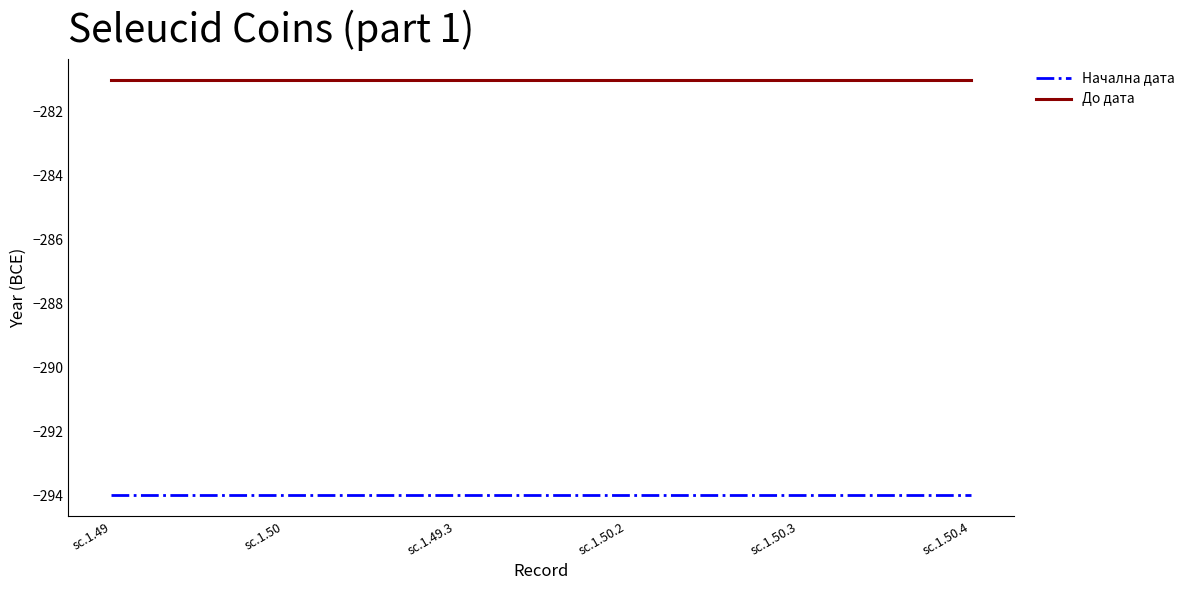

What position from the right is sc.1.50?

5